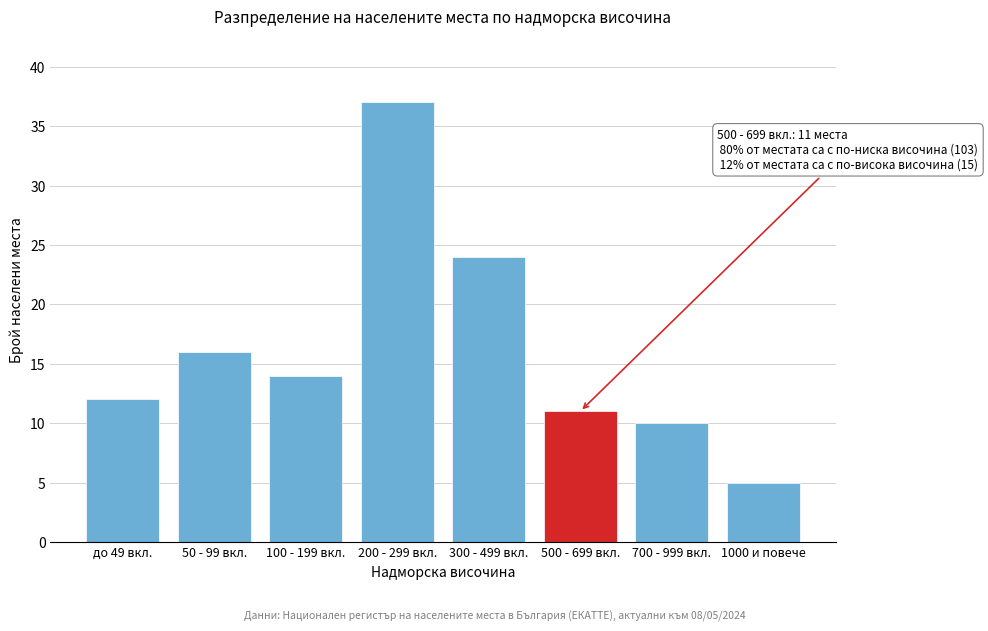

Reading left to right, transcribe all the data shown in this chart.

12	16	14	37	24	11	10	5